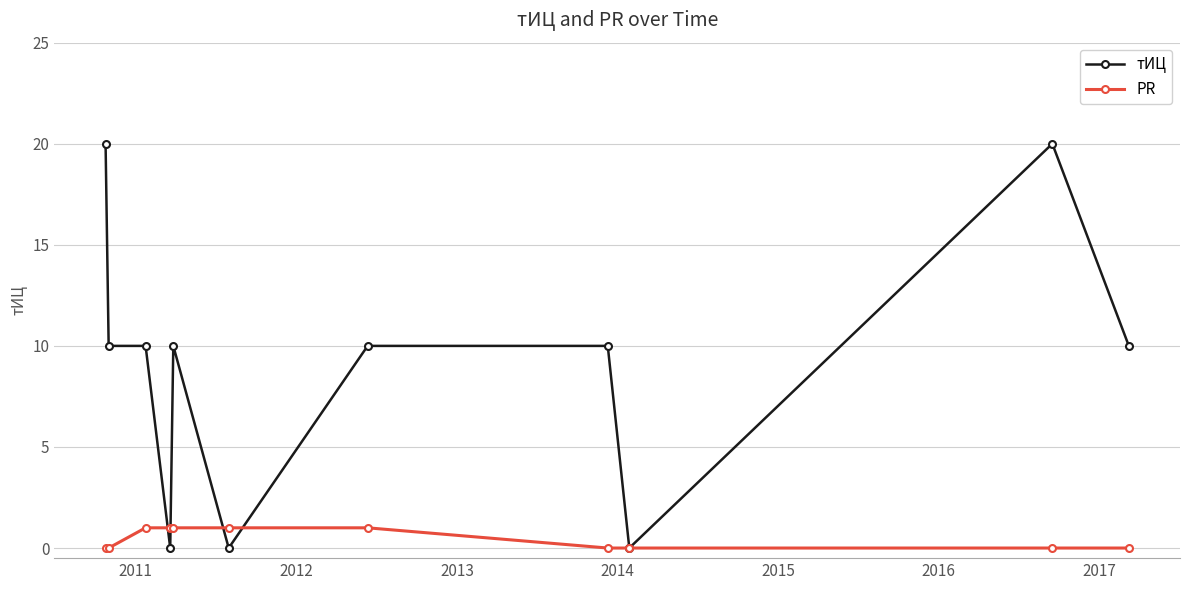

What is the value of the PR point at the 3rd from the left?

1